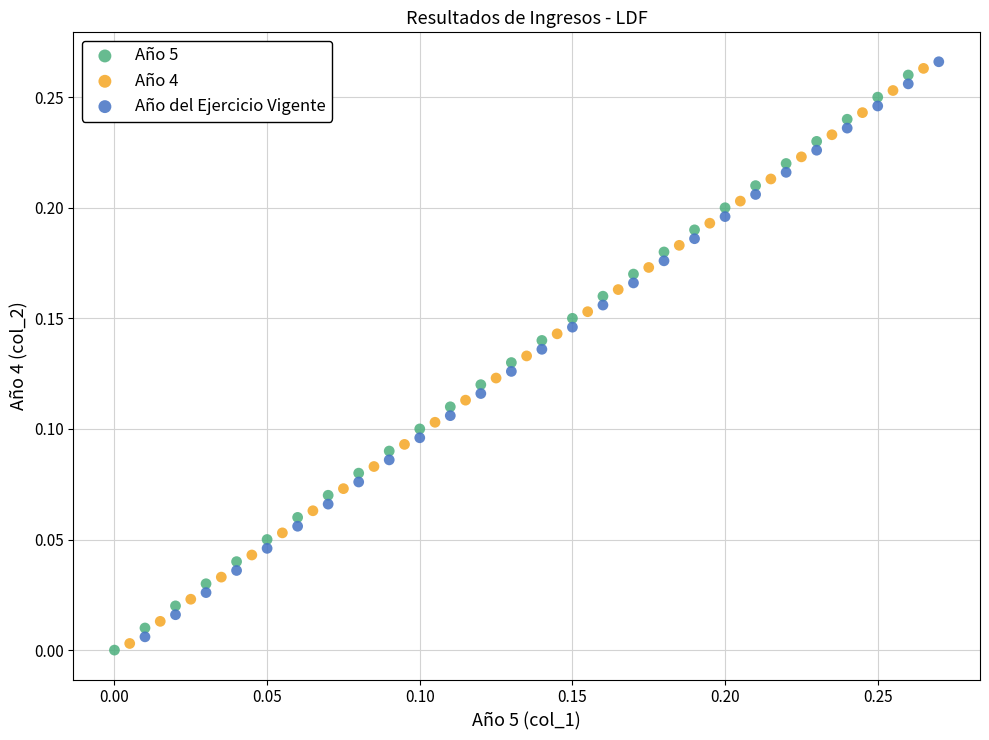

What are all the series names shown in the legend?

Año 5, Año 4, Año del Ejercicio Vigente